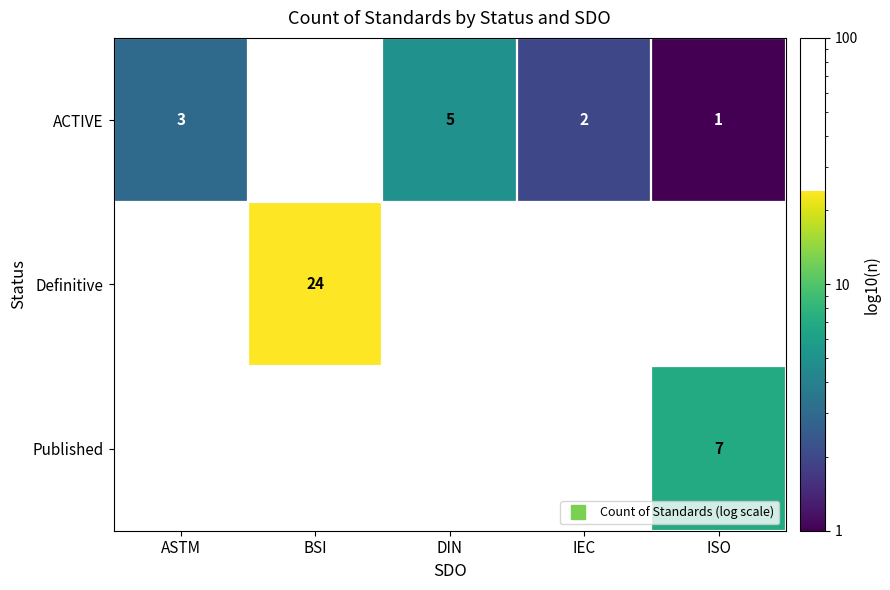

Is the value of Published at ASTM greater than the value of Definitive at DIN?

No